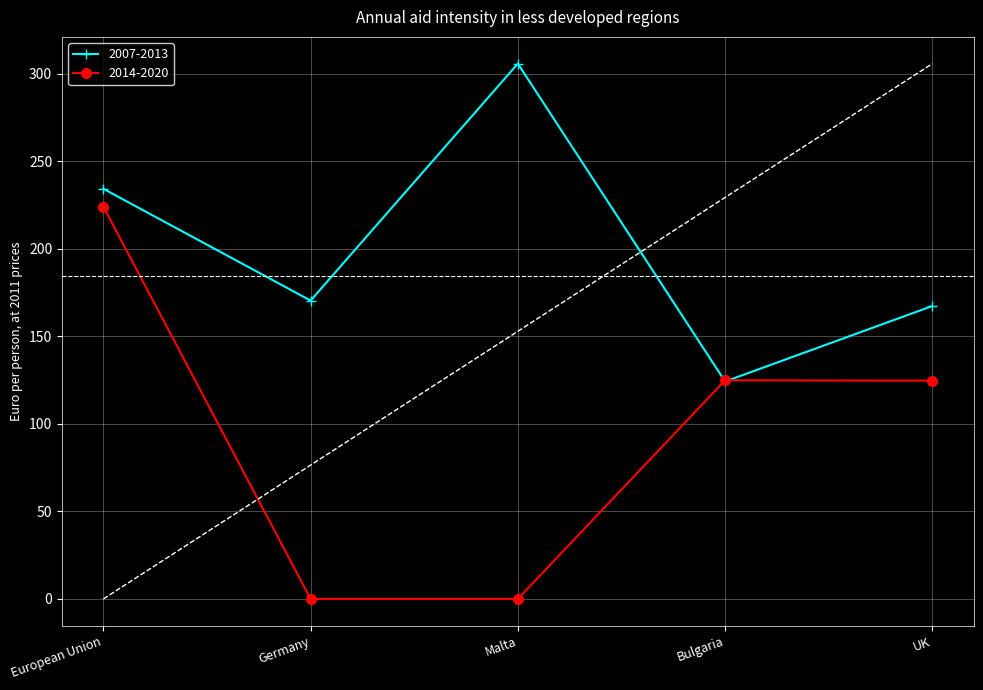

Where is 2014-2020 nearest to the value 112?

UK